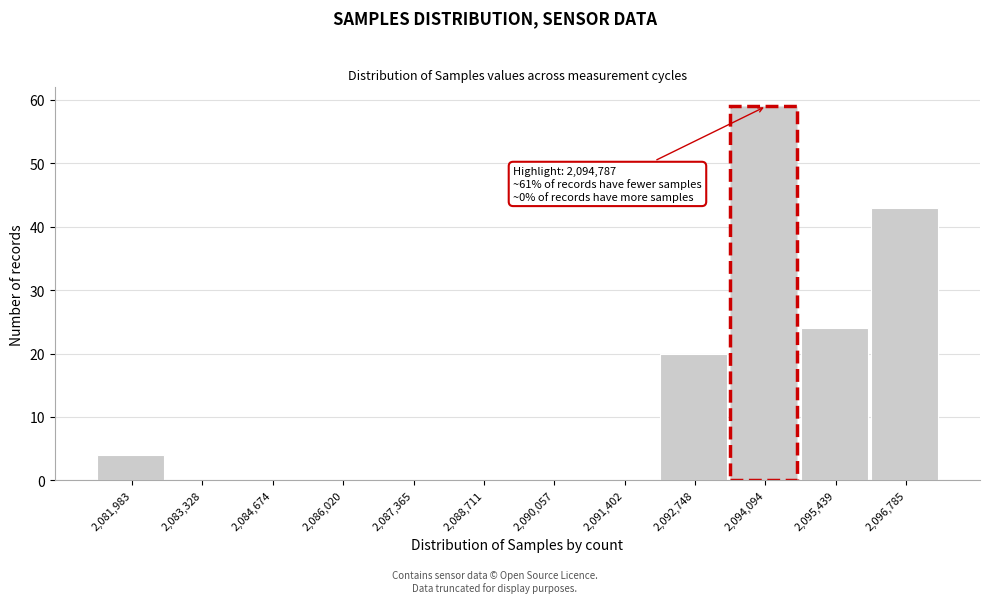

Reading left to right, list all the values displayed in this chart.

2,081,983=4	2,083,328=0	2,084,674=0	2,086,020=0	2,087,365=0	2,088,711=0	2,090,057=0	2,091,402=0	2,092,748=20	2,094,094=59	2,095,439=24	2,096,785=43